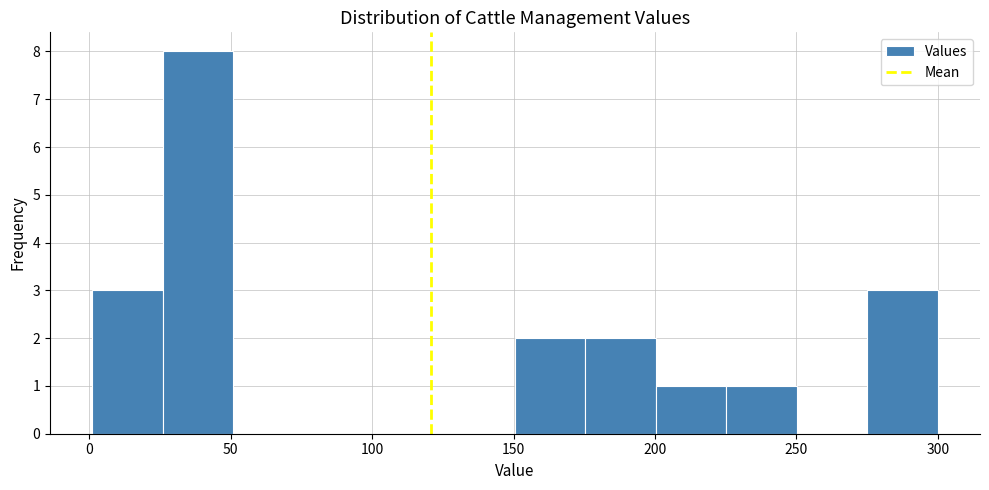

Reading left to right, list every bar in this chart as the range it spans on the x-axis followed by its height. Neither the bar edges nor the heights are printed on the chart, so give them approximately, as read against the axes.

0 to 25: 3
25 to 50: 8
50 to 75: 0
75 to 100: 0
100 to 125: 0
125 to 150: 0
150 to 175: 2
175 to 200: 2
200 to 225: 1
225 to 250: 1
250 to 275: 0
275 to 300: 3